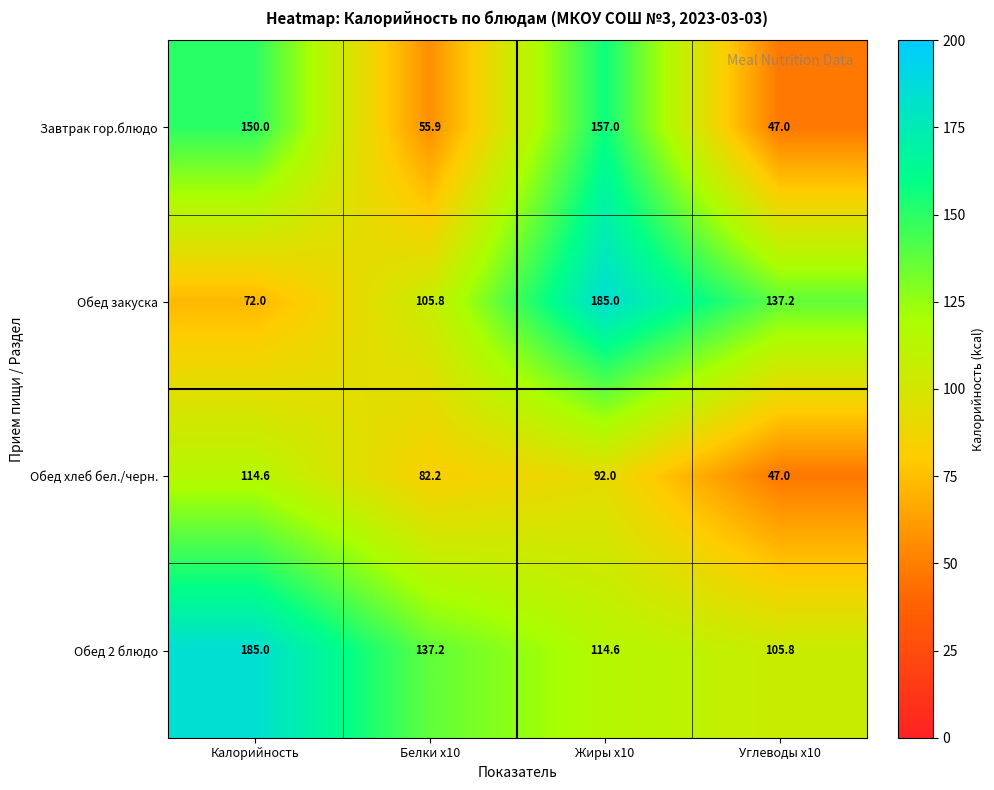

The value of Обед хлеб бел./черн. at Жиры x10 is 158.6. True or false?

False